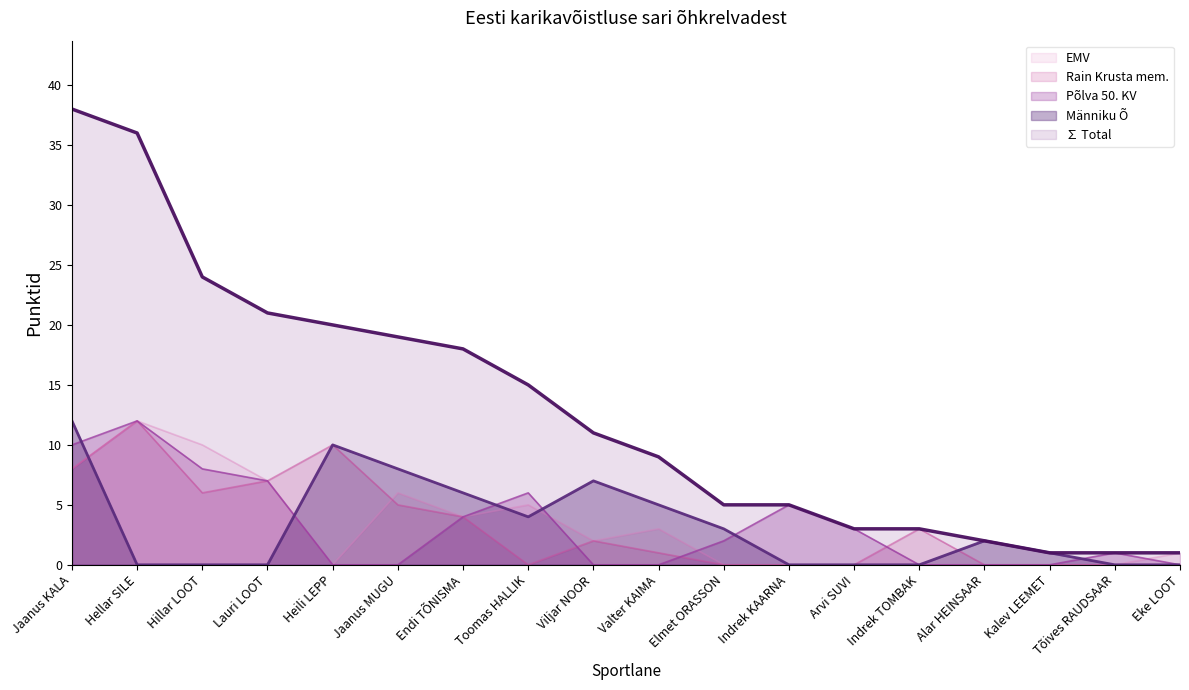

Rank the categories by Männiku Õ value from lowest to highest.

Hellar SILE, Hillar LOOT, Lauri LOOT, Indrek KAARNA, Arvi SUVI, Indrek TOMBAK, Tõives RAUDSAAR, Eke LOOT, Kalev LEEMET, Alar HEINSAAR, Elmet ORASSON, Toomas HALLIK, Valter KAIMA, Endi TÕNISMA, Viljar NOOR, Jaanus MUGU, Heili LEPP, Jaanus KALA